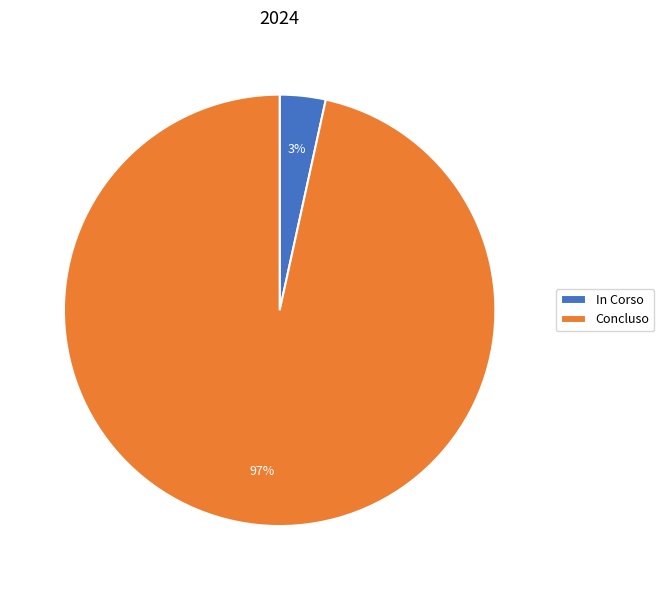

What is the smallest slice in the pie chart?

In Corso